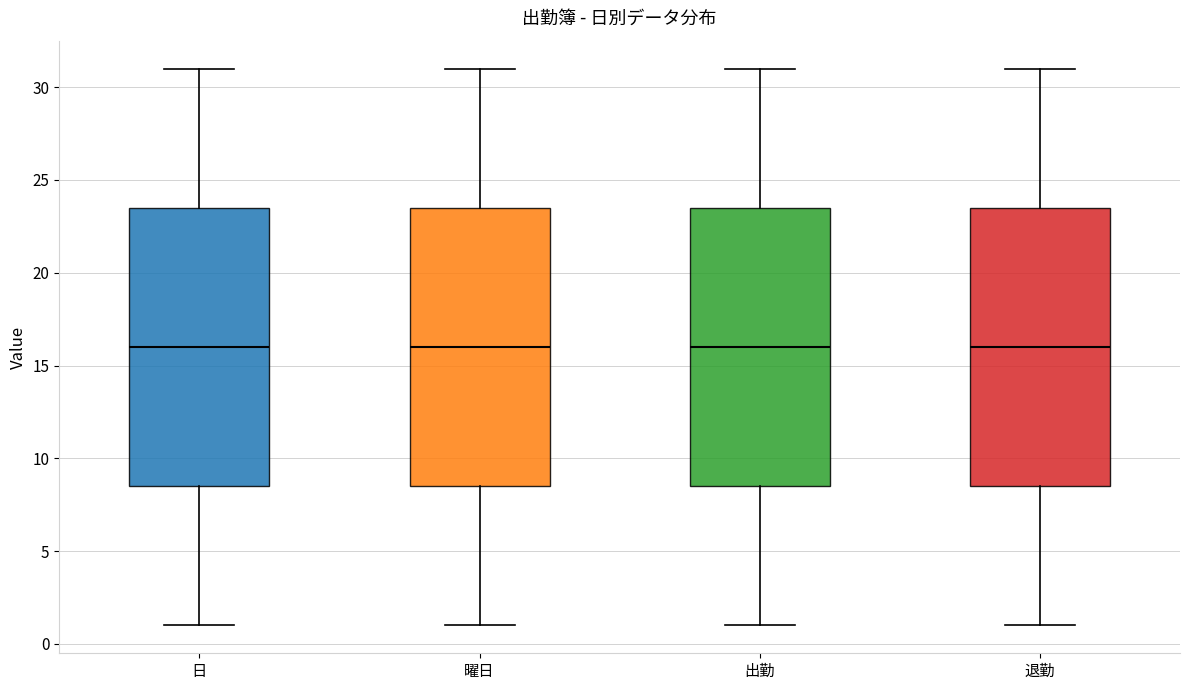

Where does the median line of the box for 退勤 sit on the y-axis? The values are not printed on the chart, so give them approximately, as read against the axis.

16.0